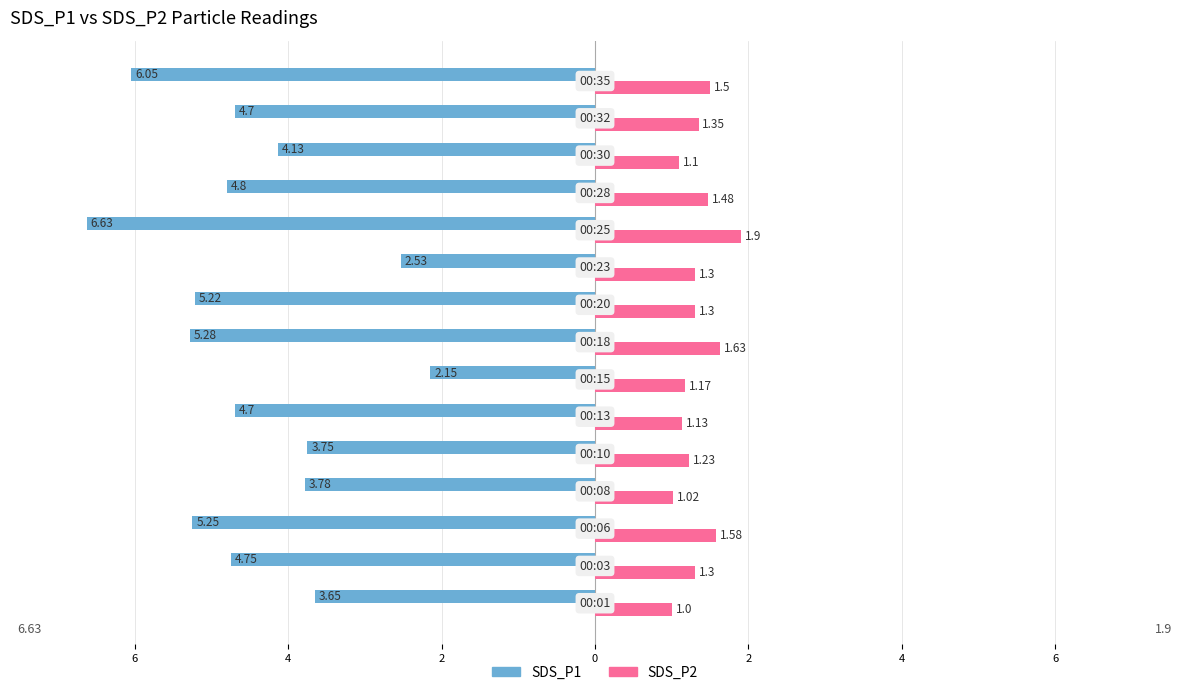

What are all the series names shown in the legend?

SDS_P1, SDS_P2